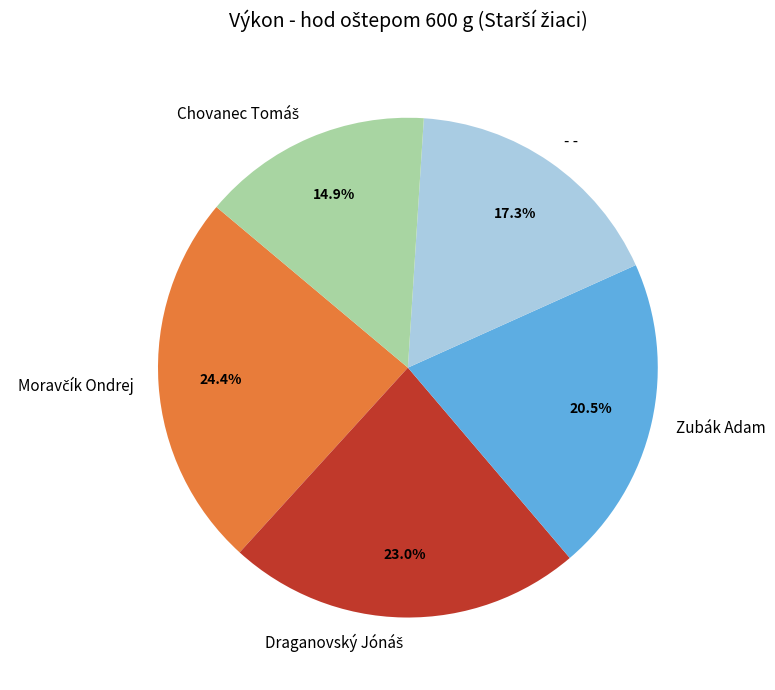

Approximately how many times larger is the value at - - compared to Zubák Adam?

0.8